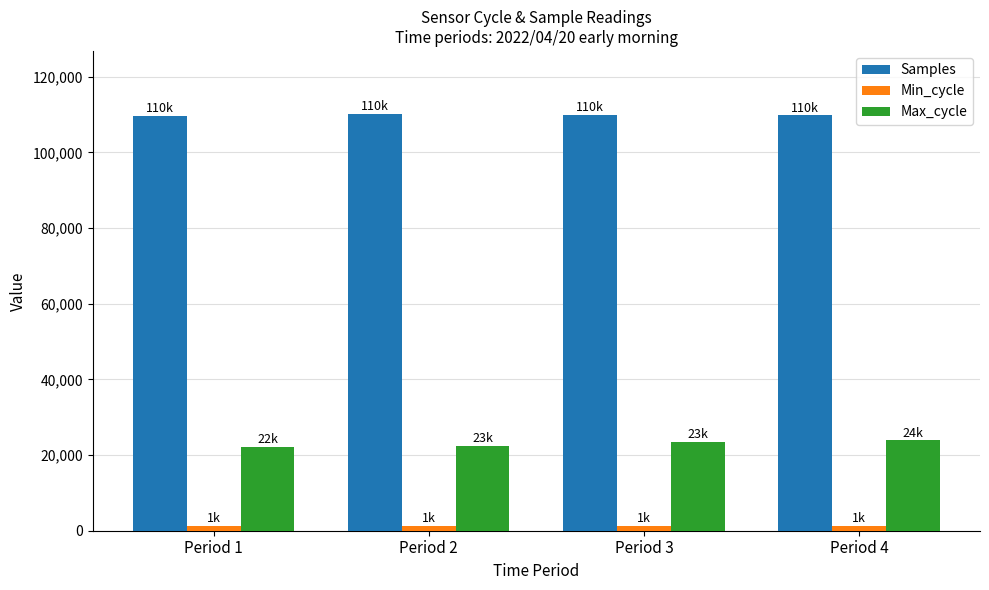

At how many categories does at least one series exceed 46342?

4